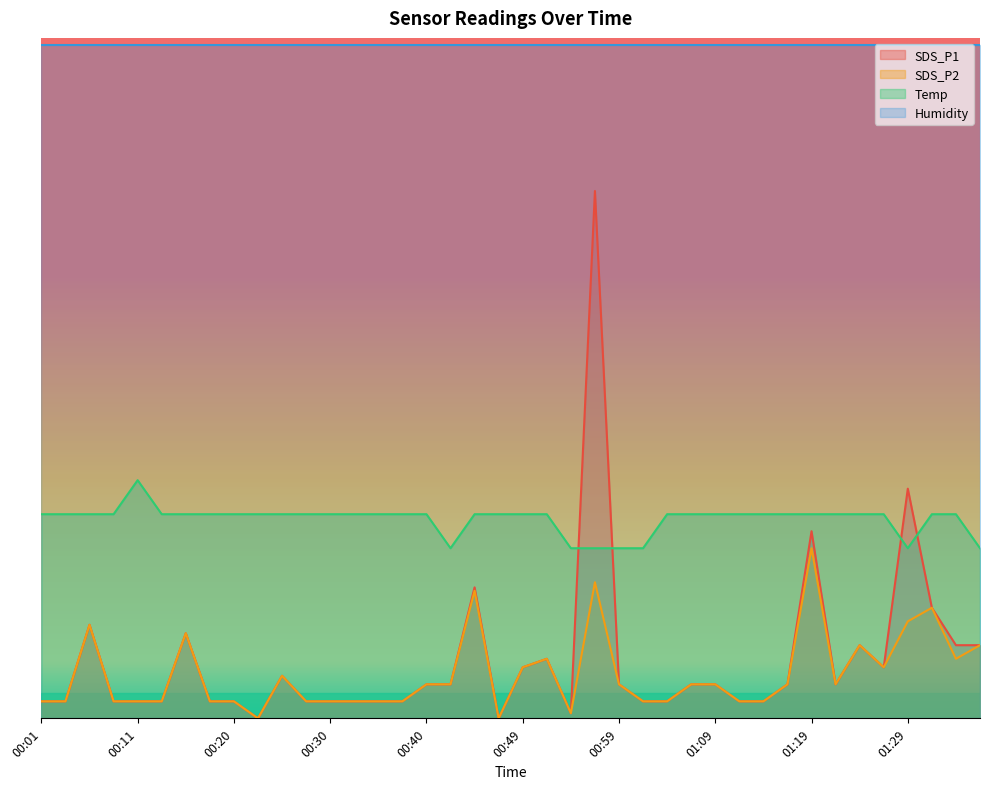

What is the difference between the highest and lowest values at 00:20?

1.1